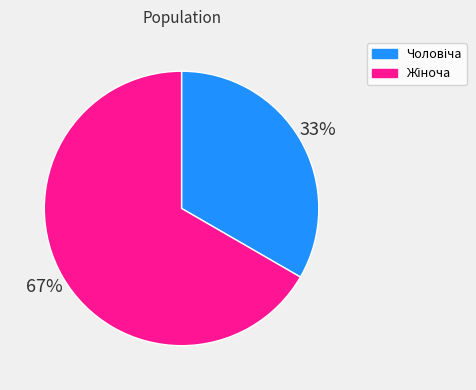

To the nearest percent, what is the average slice percentage?

50%